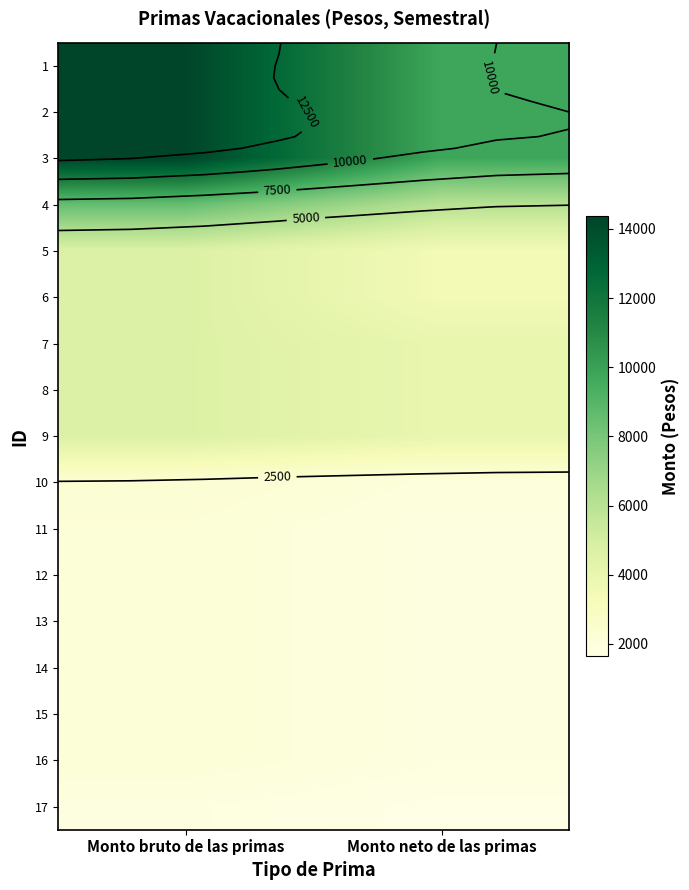

The value of 7 at Monto bruto de las primas is 7438.3. True or false?

False